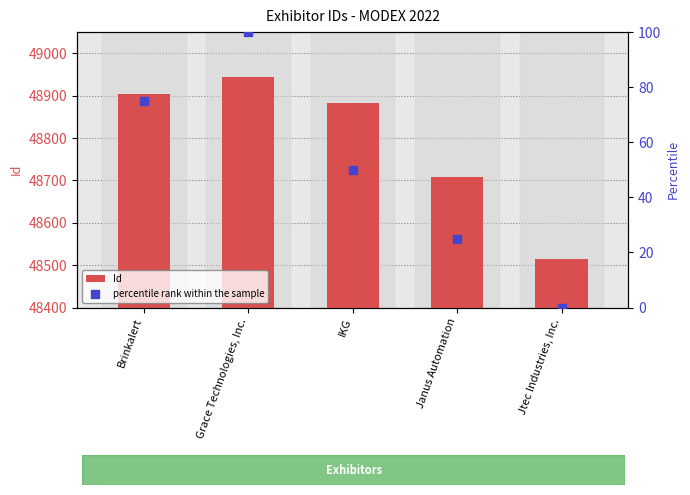

Which series has the widest spread of Y values?

Id